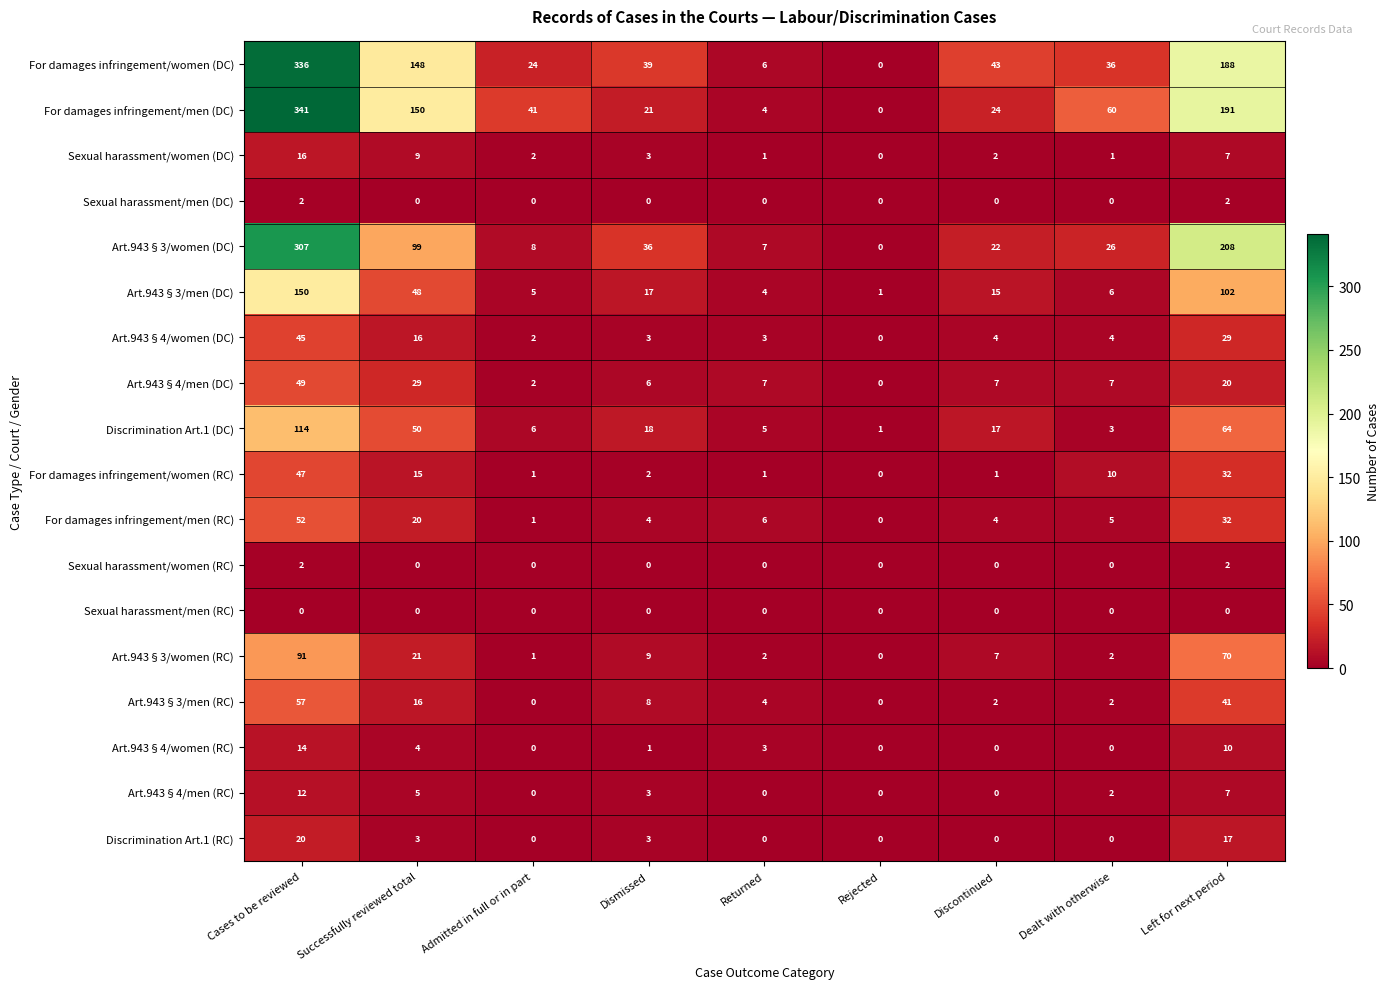

What is the average value of the Sexual harassment/women (DC) series?

5